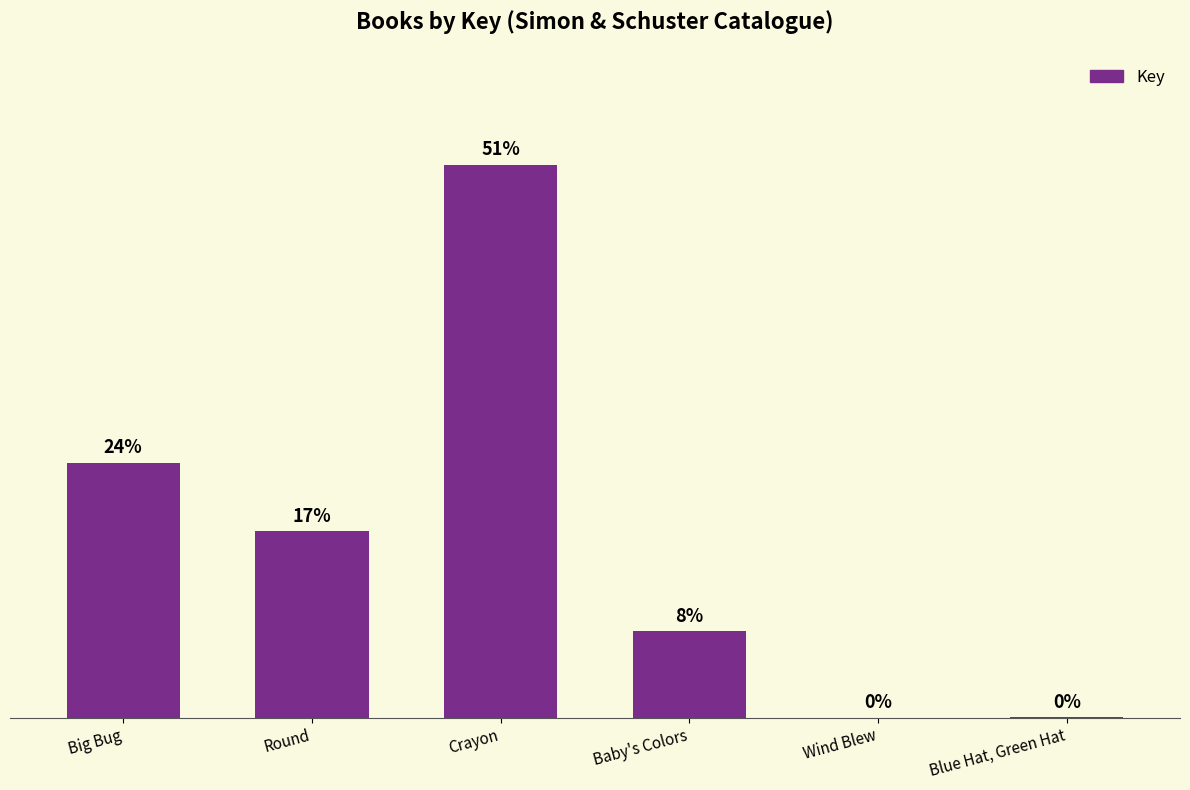

Reading left to right, what are all the values shown in this chart?

196681972	144011130	426861642	66745238	6205	322084